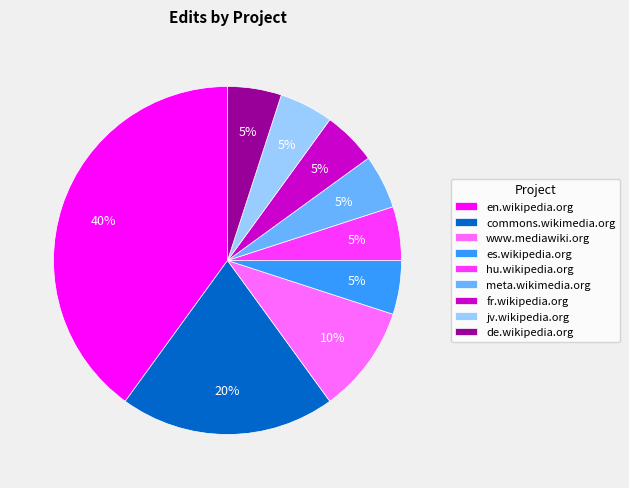

What percentage is the fr.wikipedia.org slice, to the nearest percent?

5%